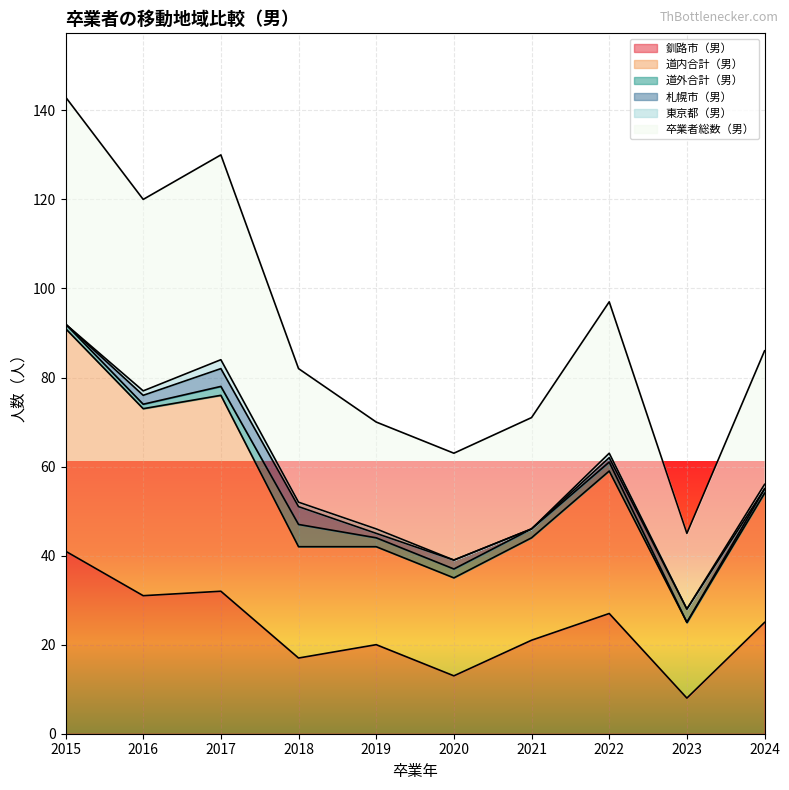

True or false: 卒業者総数（男） has more than 2 interior local peaks.

False